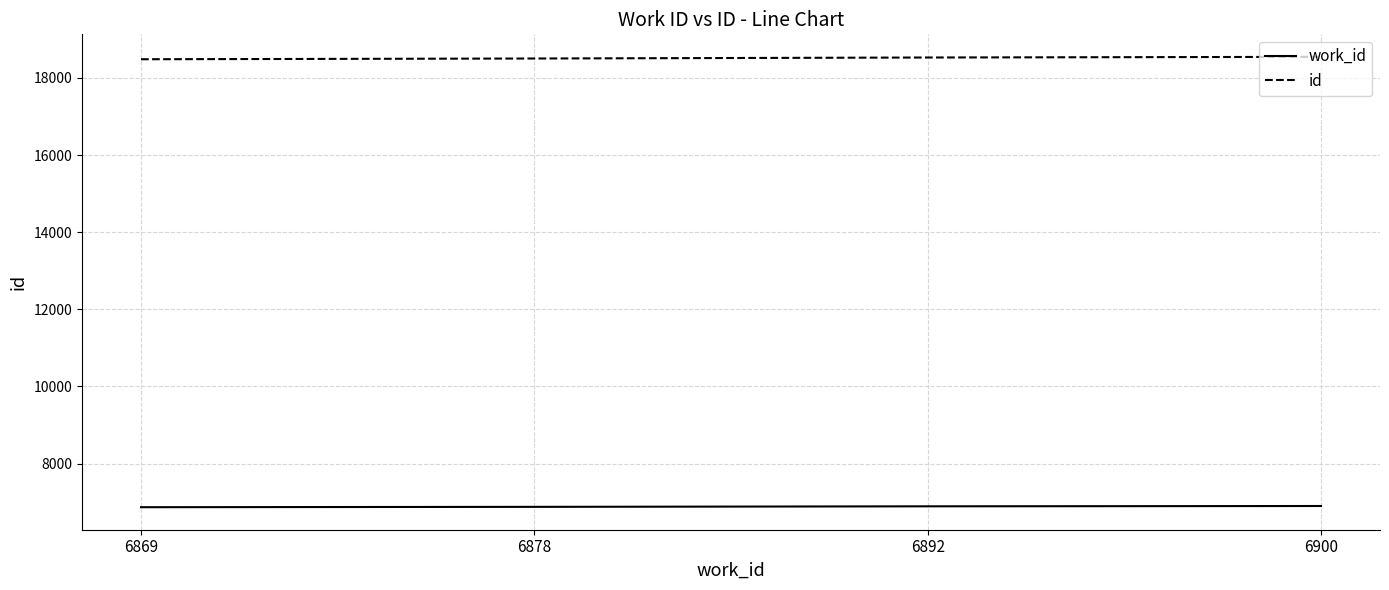

What is the maximum value shown in the chart?

18546